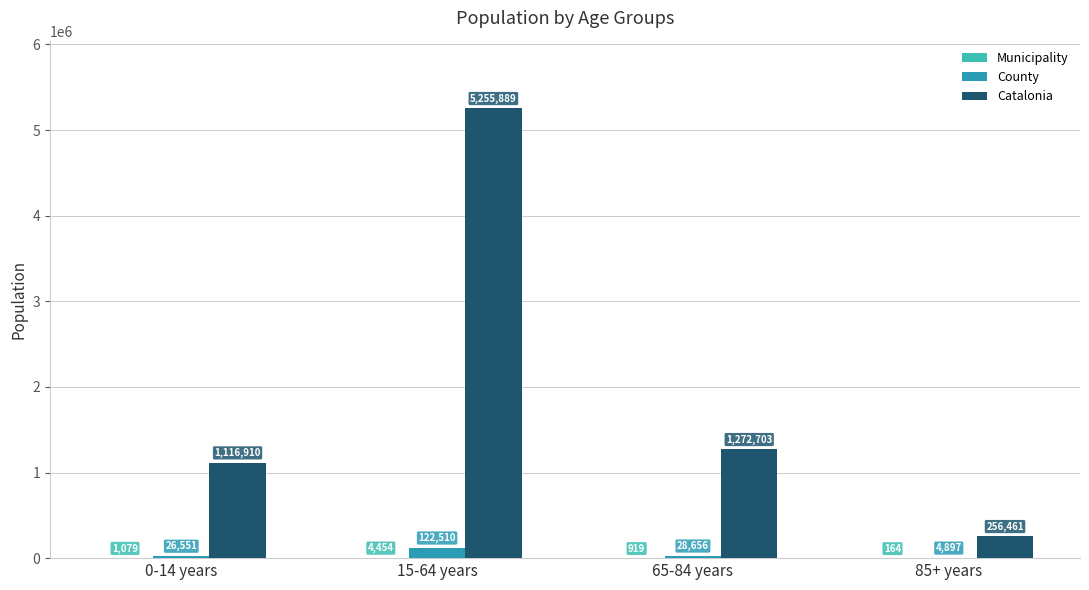

What is the sum of the County values at 85+ years and 65-84 years?

33553